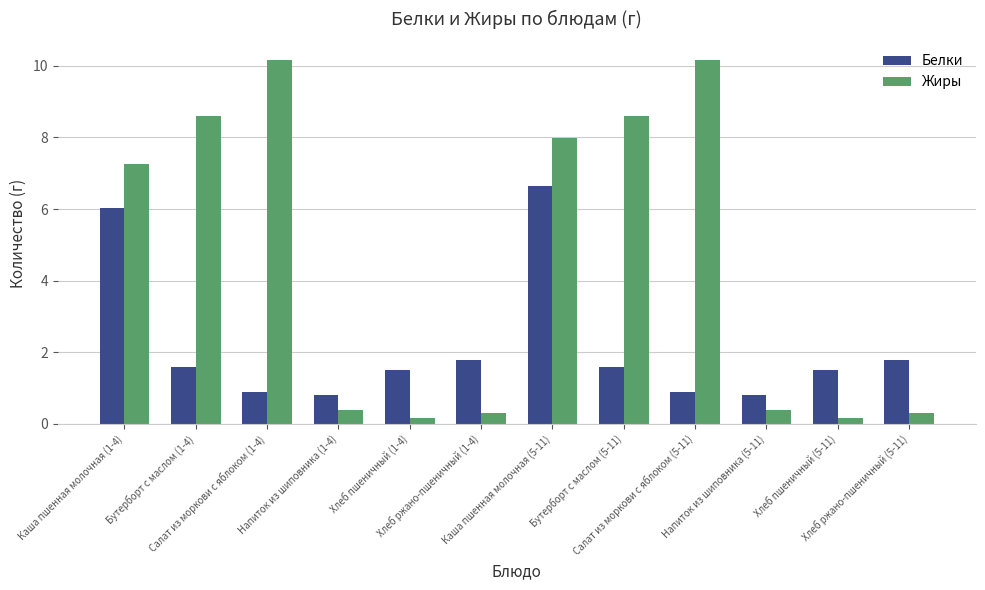

At which category is the sum across all series the highest?

Каша пшенная молочная (5-11)